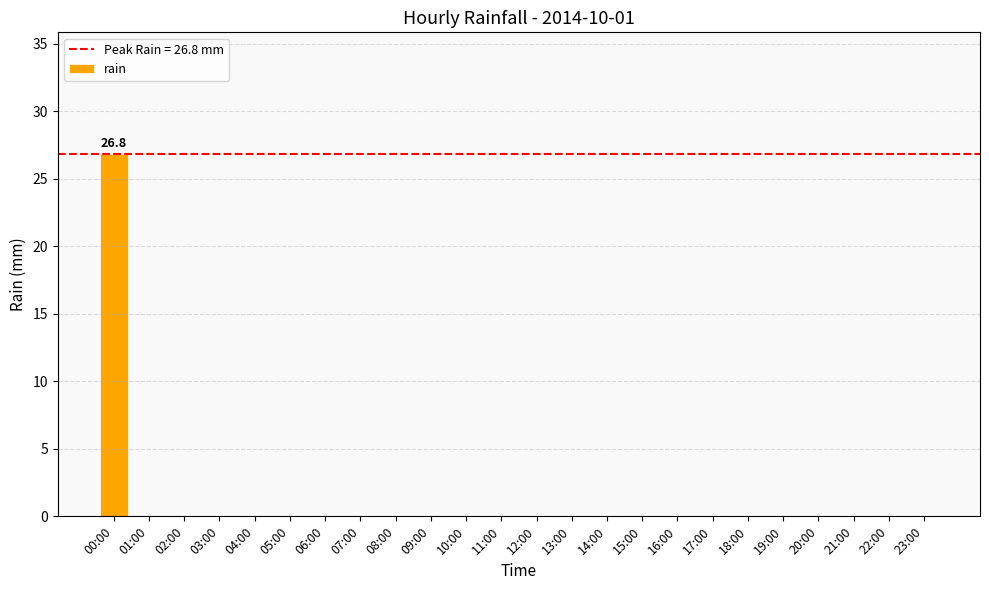

Are the bars horizontal?

No